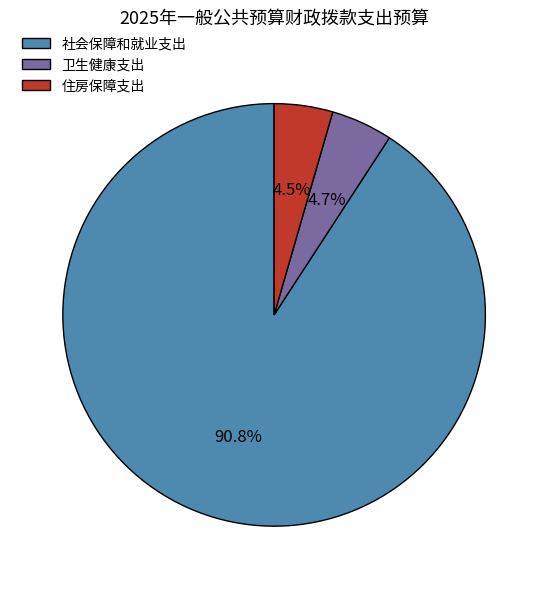

Is it true that 住房保障支出 is 19% of the pie?

False